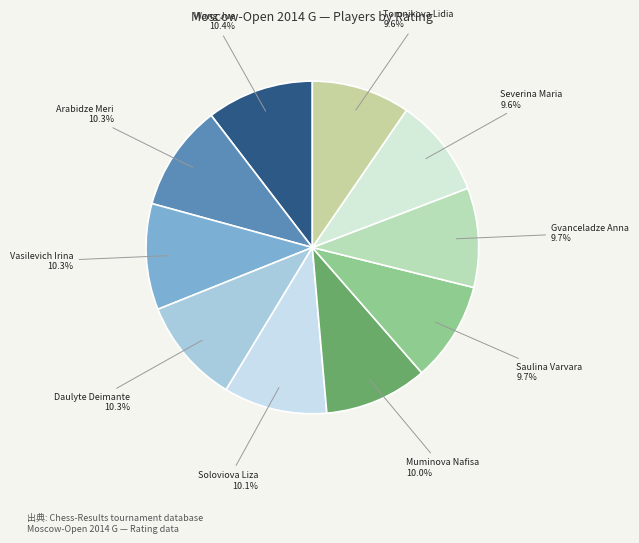

To the nearest percent, what is the average slice percentage?

10%